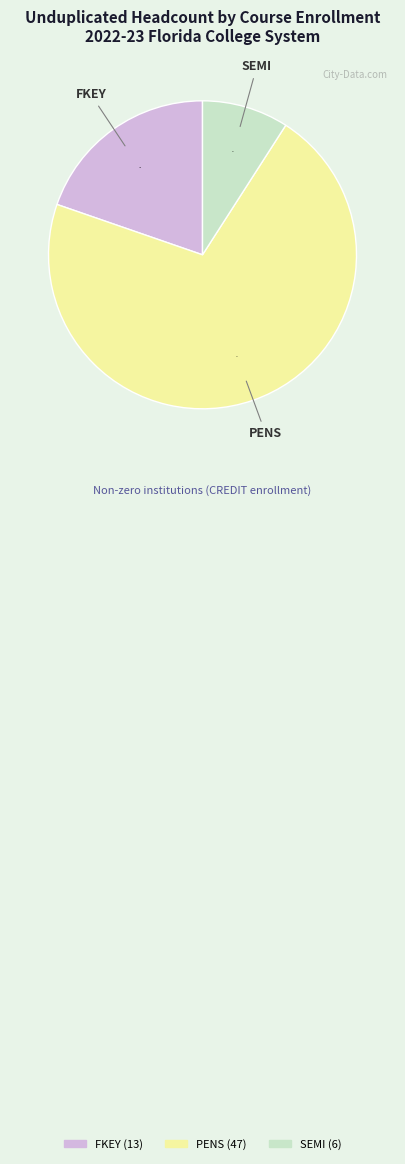

What is the largest slice in the pie chart?

PENS